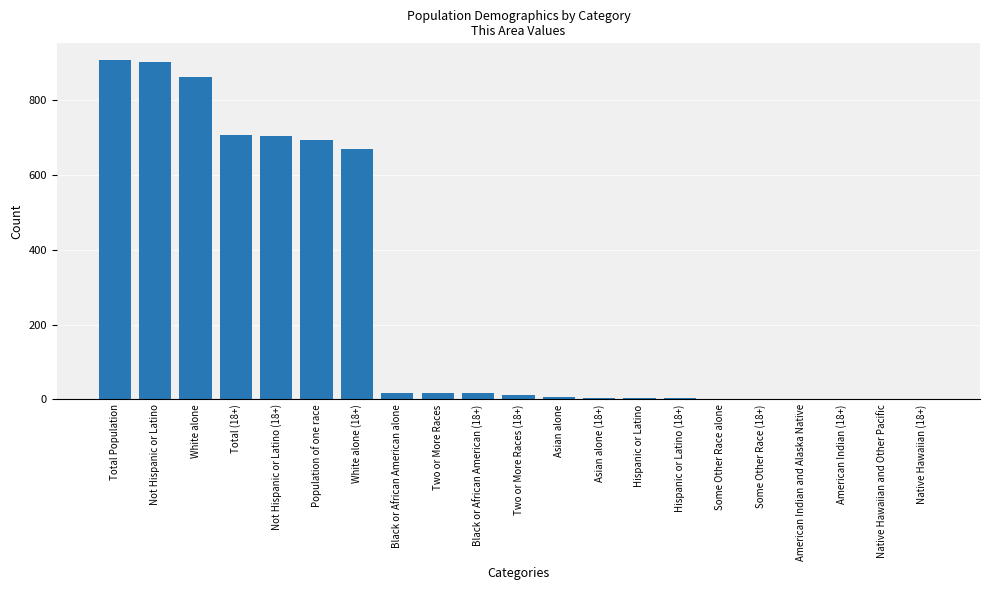

Which has a higher value, White alone (18+) or Total (18+)?

Total (18+)